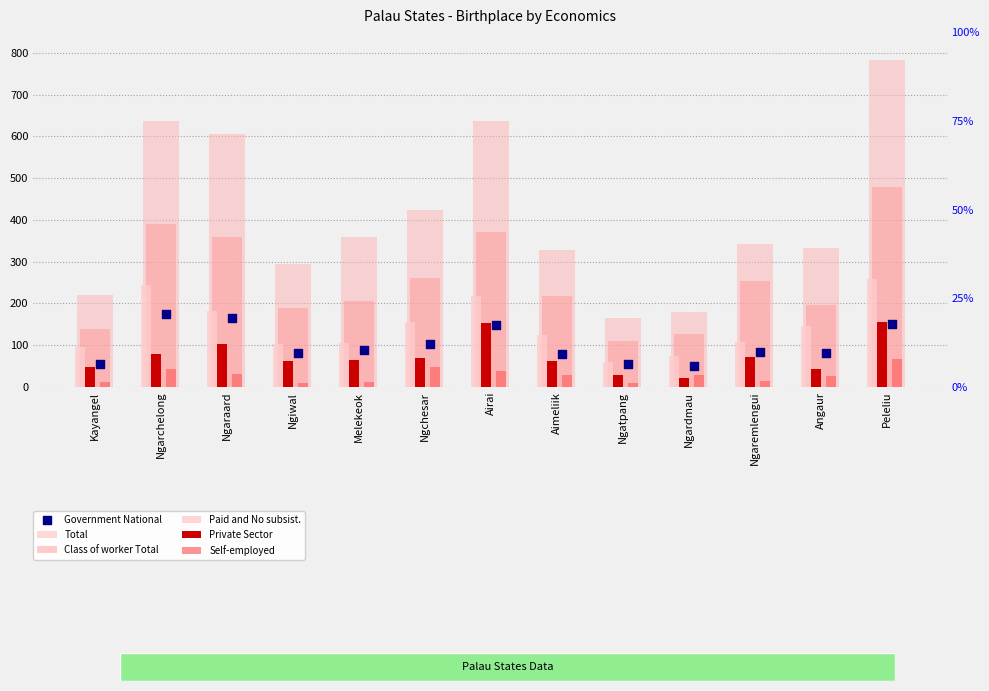

What is the total value across all series at Ngchesar?

1060